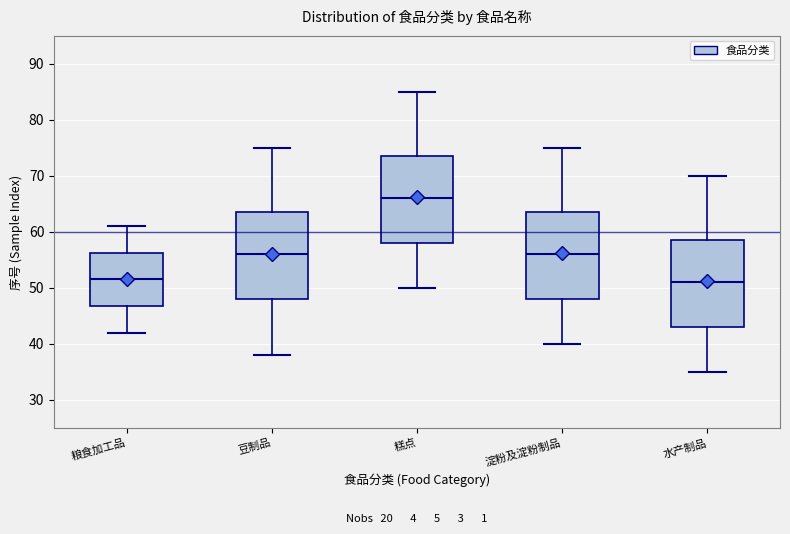

Reading left to right, transcribe this box plot: for each box, give where its median line is, the range the box spans, and where its two whiskers end, as read against the y-axis. The values are not printed on the chart, so give them approximately, as read against the axis.

粮食加工品: median 52, box 47 to 56, whiskers 42 to 61
豆制品: median 56, box 48 to 64, whiskers 38 to 75
糕点: median 66, box 58 to 74, whiskers 50 to 85
淀粉及淀粉制品: median 56, box 48 to 64, whiskers 40 to 75
水产制品: median 51, box 43 to 59, whiskers 35 to 70